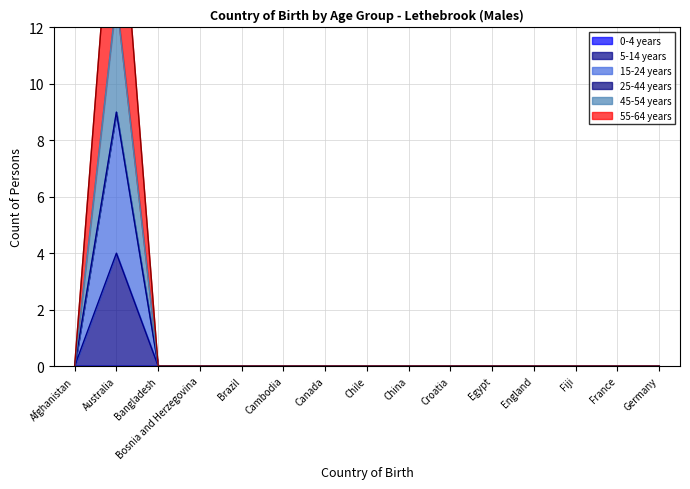

The value of 5-14 years at Fiji is -2. True or false?

False